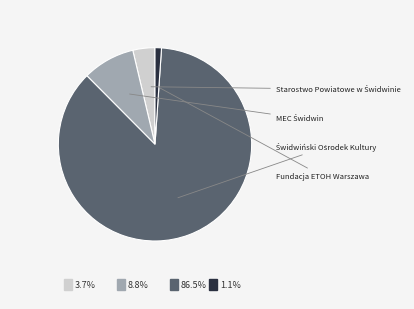

Is there any slice that represents more than half of the pie?

Yes